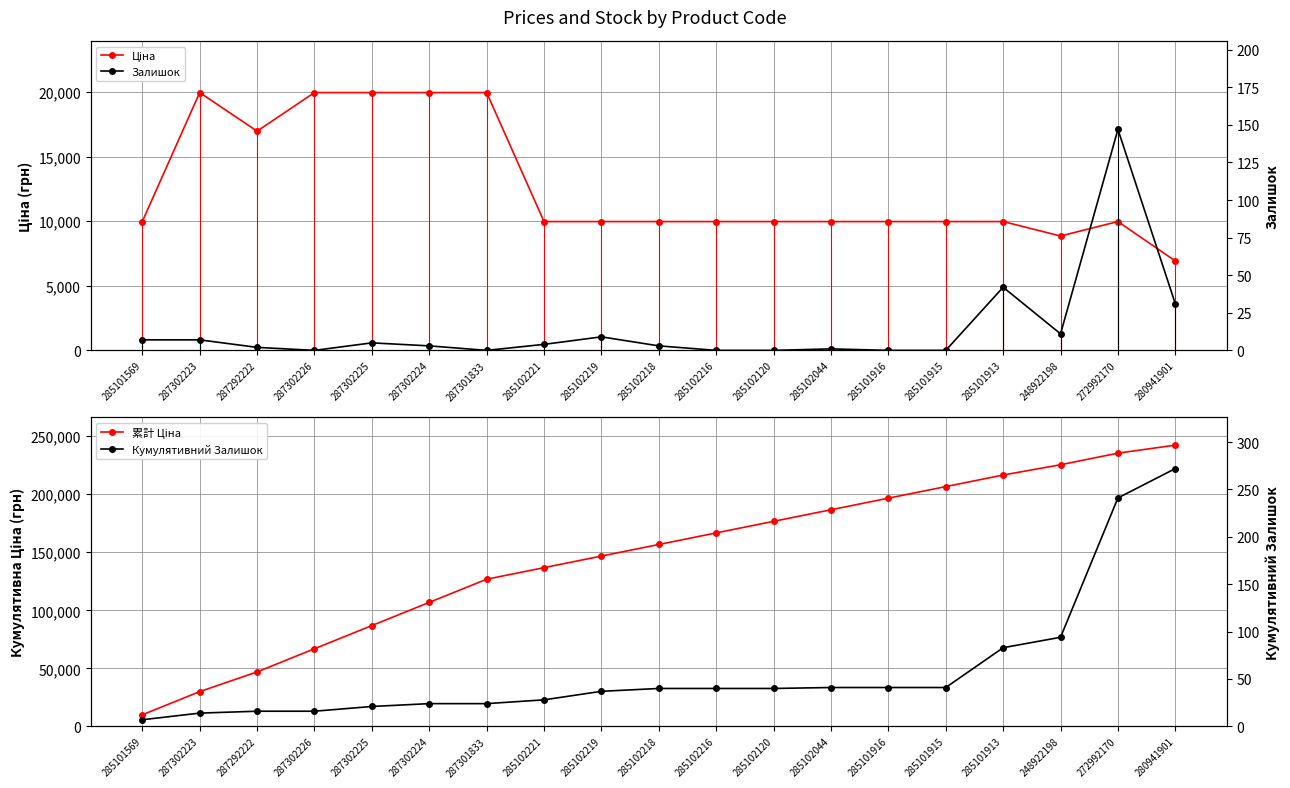

Which series changed the most between 285102216 and 285101915?

累計 Ціна